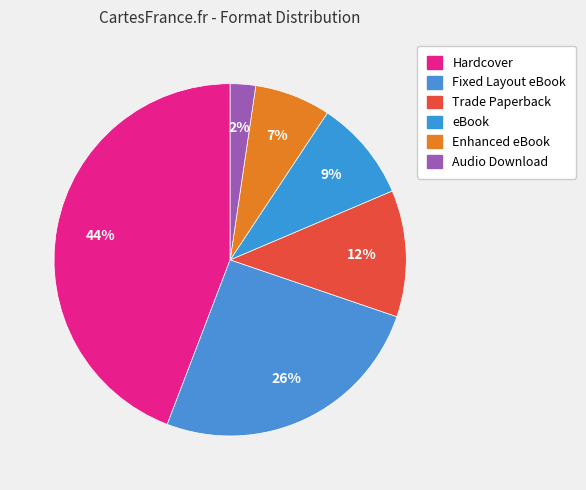

How many segments does this pie chart have?

6